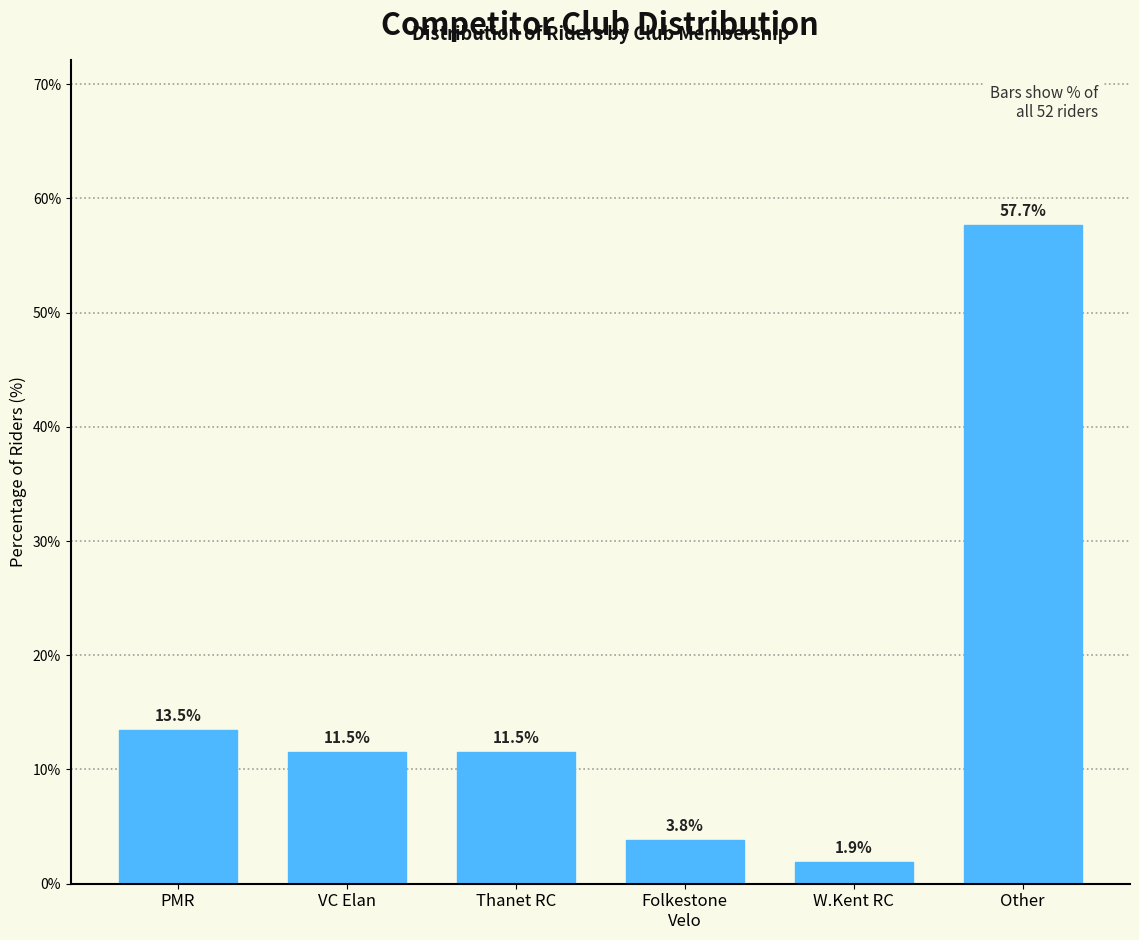

Reading right to left, transcribe all the data shown in this chart.

57.7	1.9	3.8	11.5	11.5	13.5